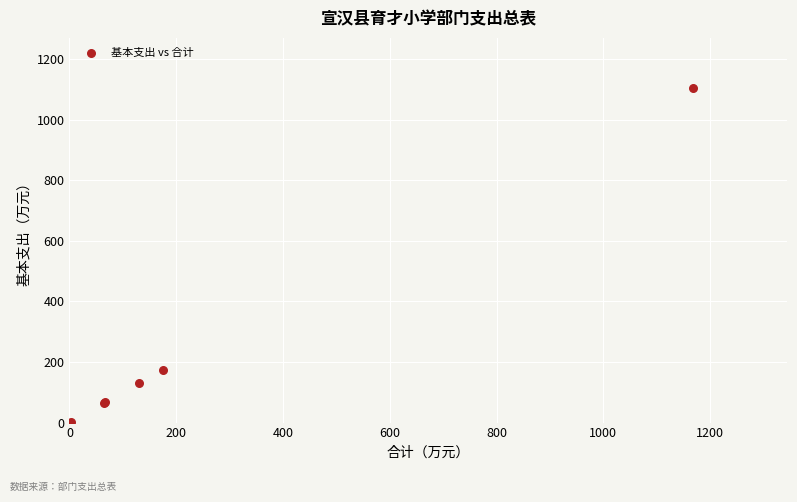

What Y value in the scatter plot is closest to 553?

174.4